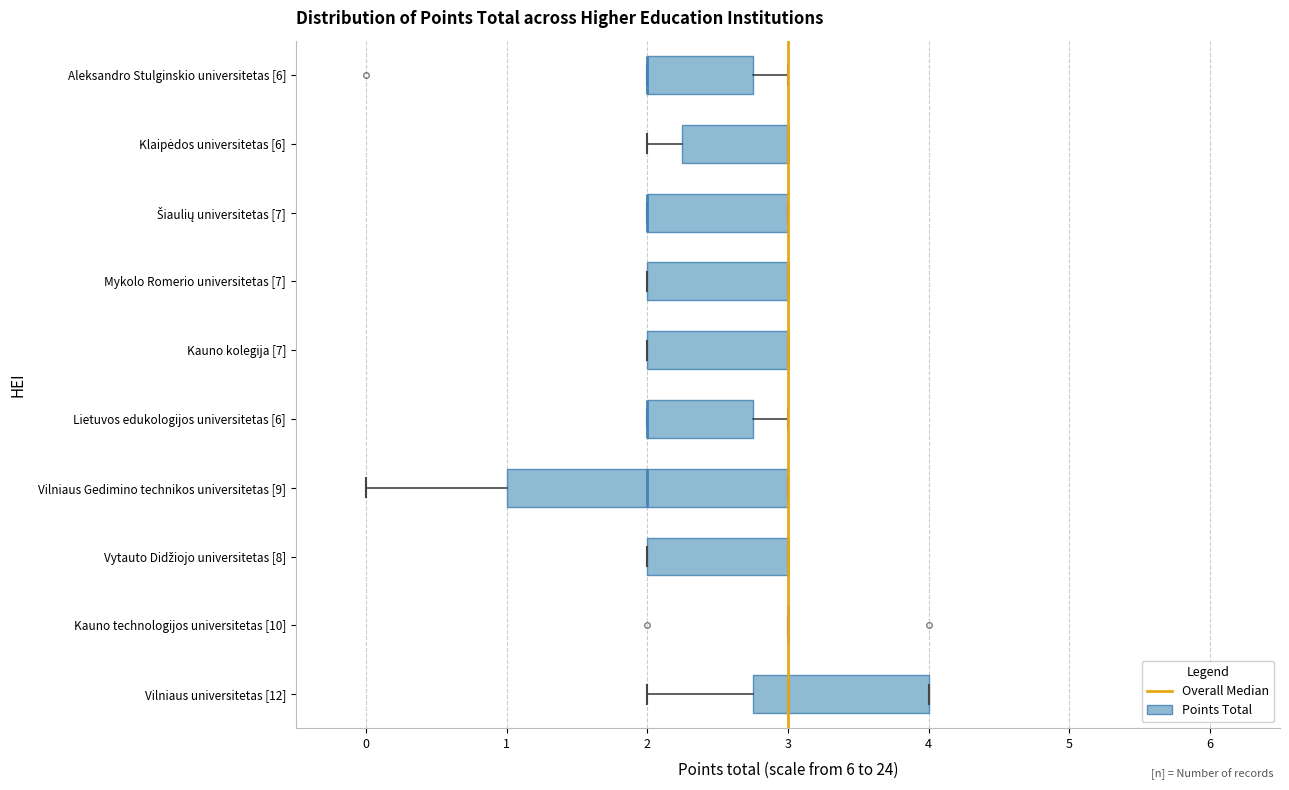

Comparing the boxes themselves (not the whiskers), which one is the widest?

Vilniaus Gedimino technikos universitetas [9]